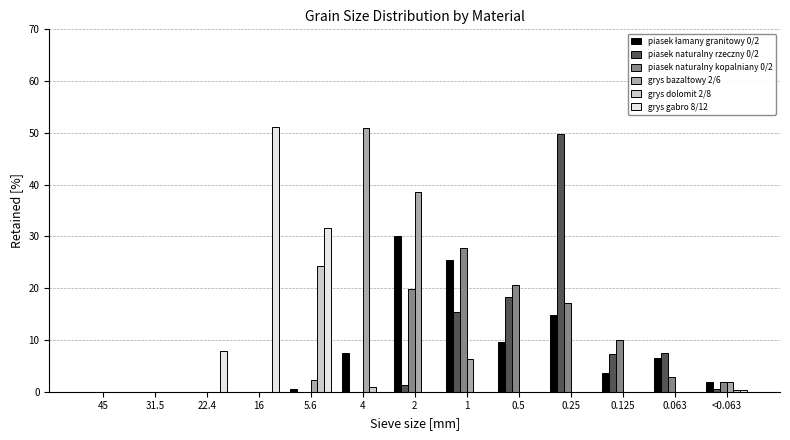

What is the sum of the piasek naturalny rzeczny 0/2 values at 1 and 0.125?

22.6